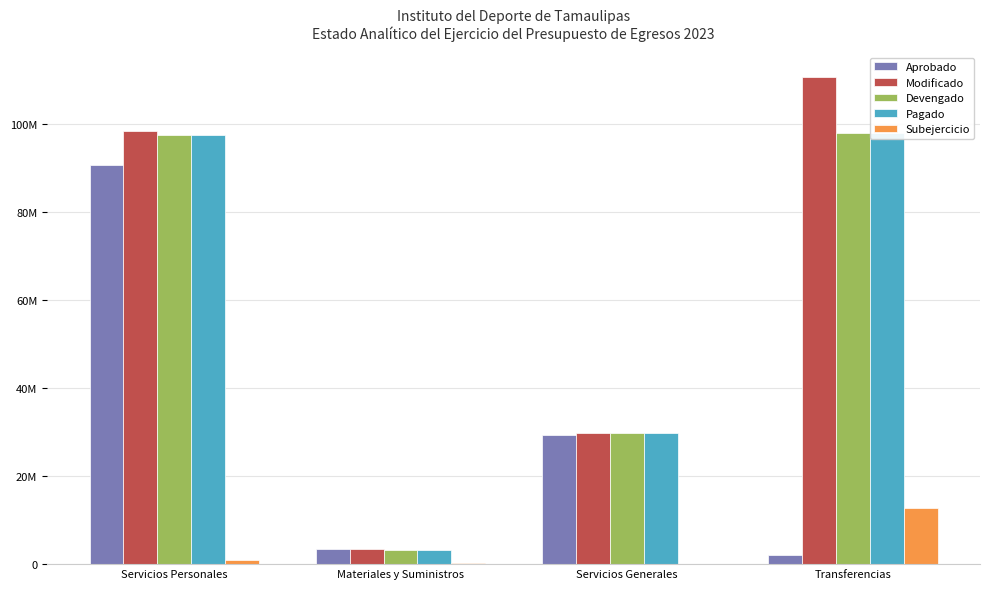

At which label does Subejercicio reach its peak?

Transferencias